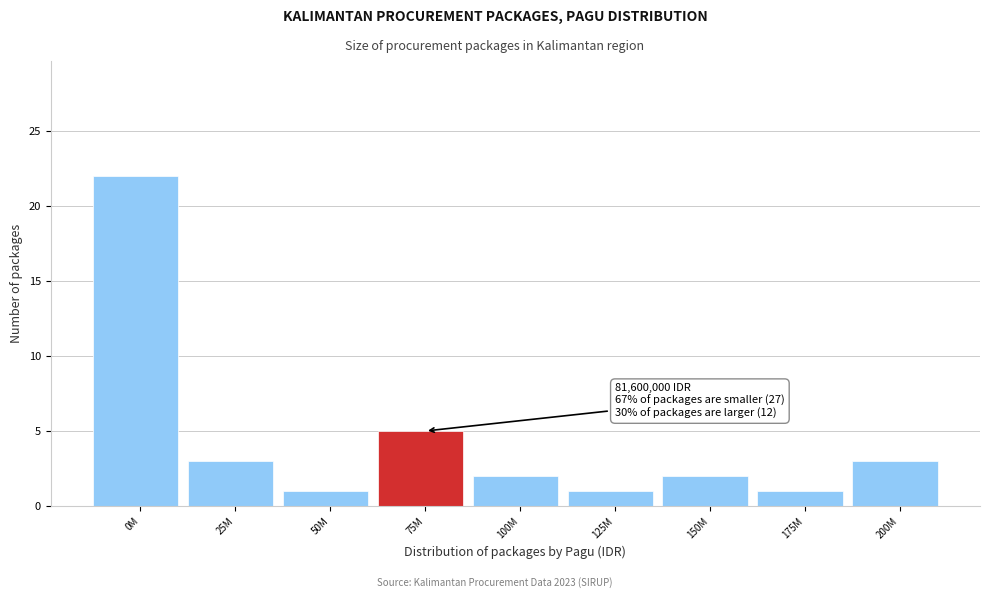

Reading left to right, transcribe all the data shown in this chart.

0M=22	25M=3	50M=1	75M=5	100M=2	125M=1	150M=2	175M=1	200M=3